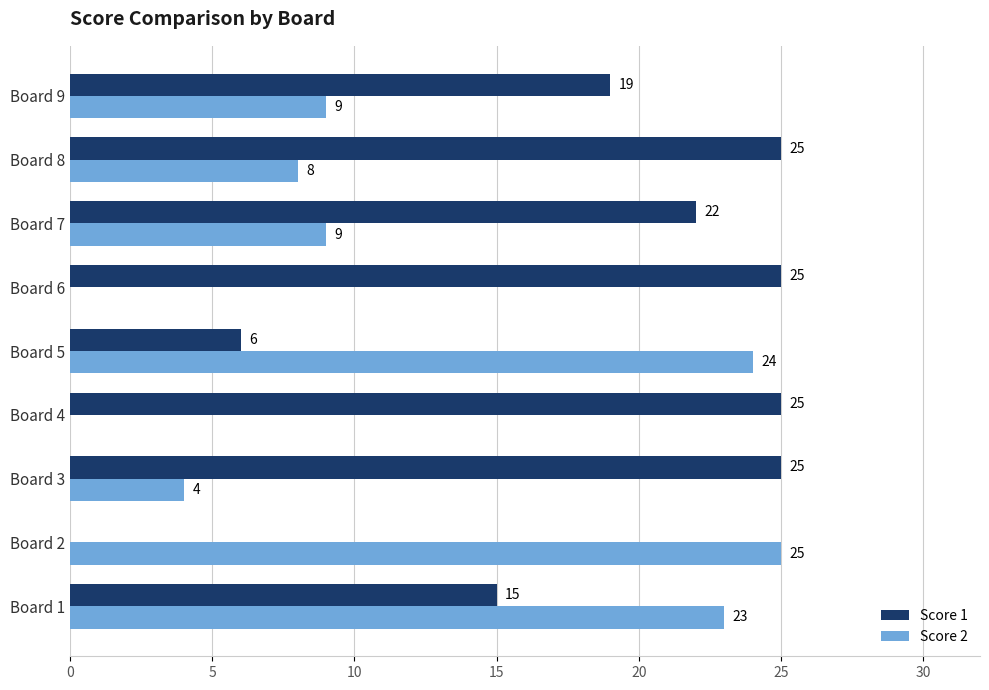

What is the sum of the Score 1 values at Board 9 and Board 3?

44